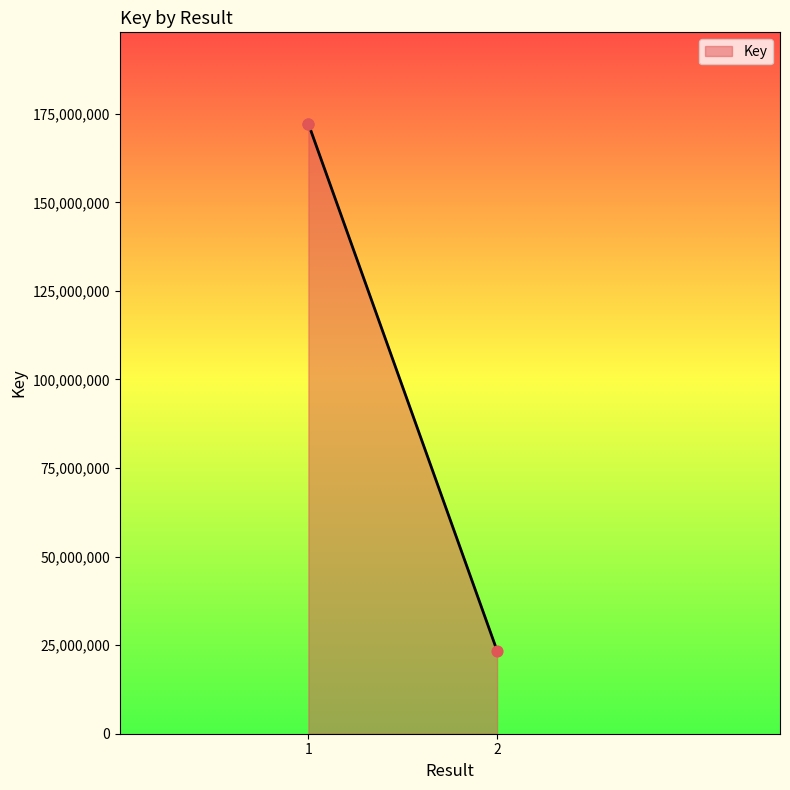

Approximately how many times larger is the value at 1 compared to 1?

1.0